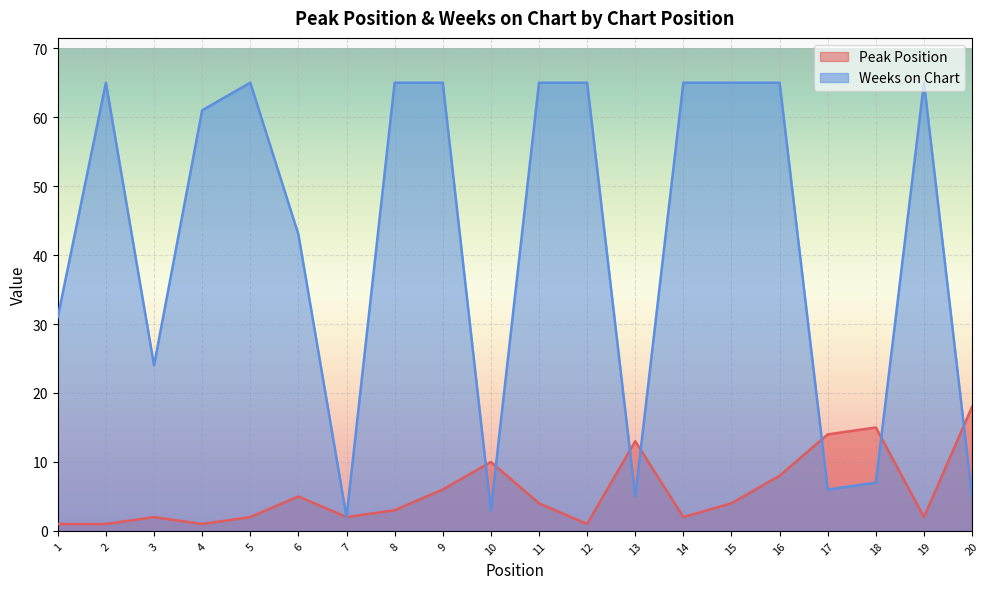

Reading left to right, transcribe all the data shown in this chart.

Peak Position: 1=1	2=1	3=2	4=1	5=2	6=5	7=2	8=3	9=6	10=10	11=4	12=1	13=13	14=2	15=4	16=8	17=14	18=15	19=2	20=18
Weeks on Chart: 1=31	2=65	3=24	4=61	5=65	6=43	7=2	8=65	9=65	10=3	11=65	12=65	13=5	14=65	15=65	16=65	17=6	18=7	19=65	20=5